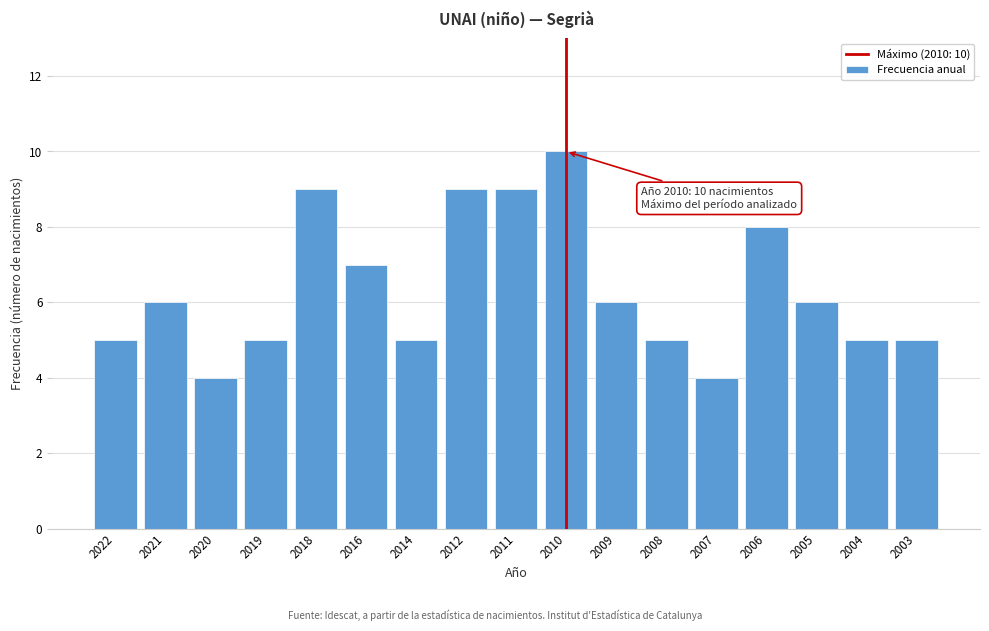

Reading left to right, what are all the values shown in this chart?

2022=5	2021=6	2020=4	2019=5	2018=9	2016=7	2014=5	2012=9	2011=9	2010=10	2009=6	2008=5	2007=4	2006=8	2005=6	2004=5	2003=5